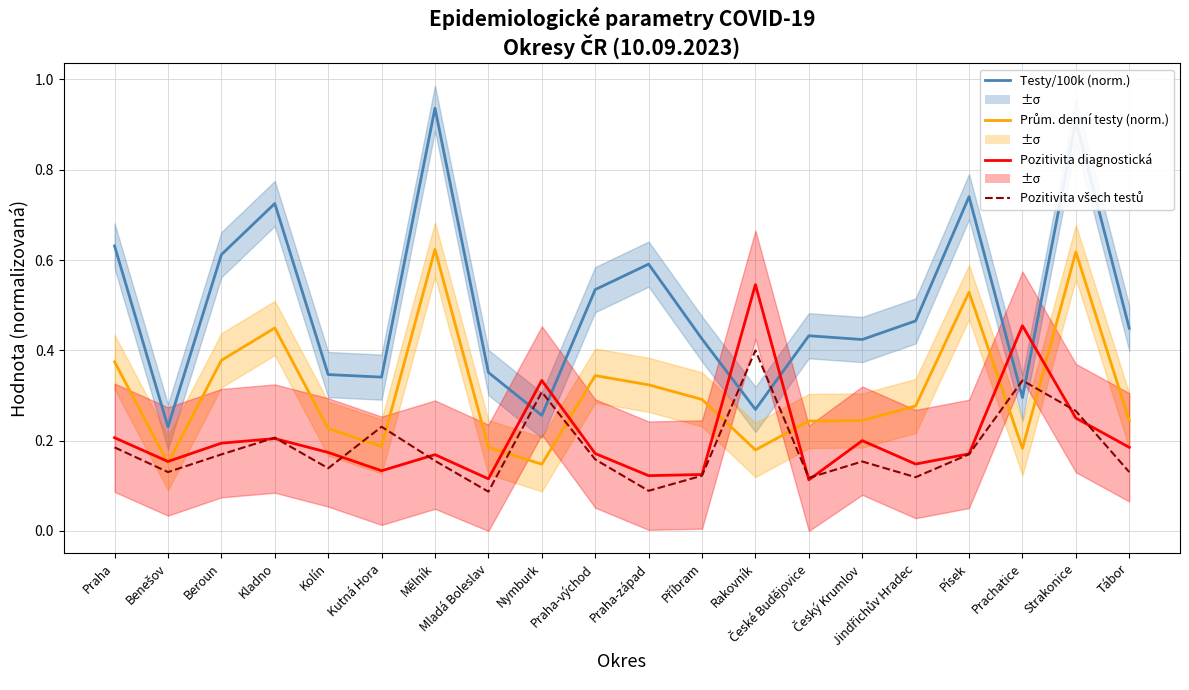

What is the sum of the Prům. denní testy (norm.) values at Kutná Hora and Tábor?

0.4